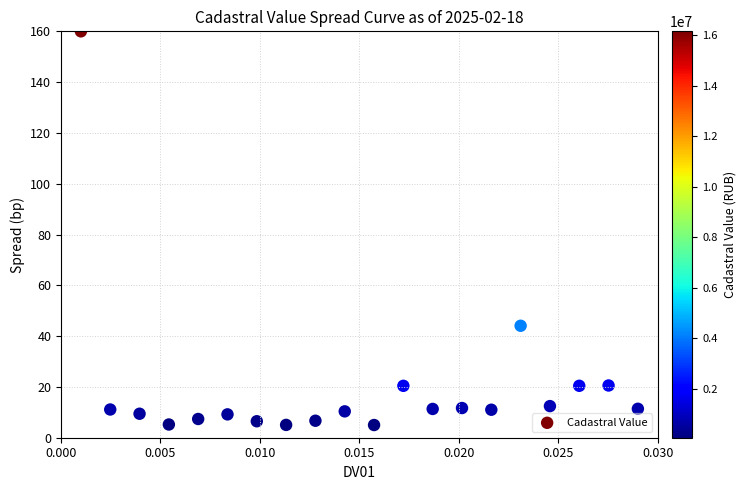

What is the range of Y values (max minus min)?

155.0